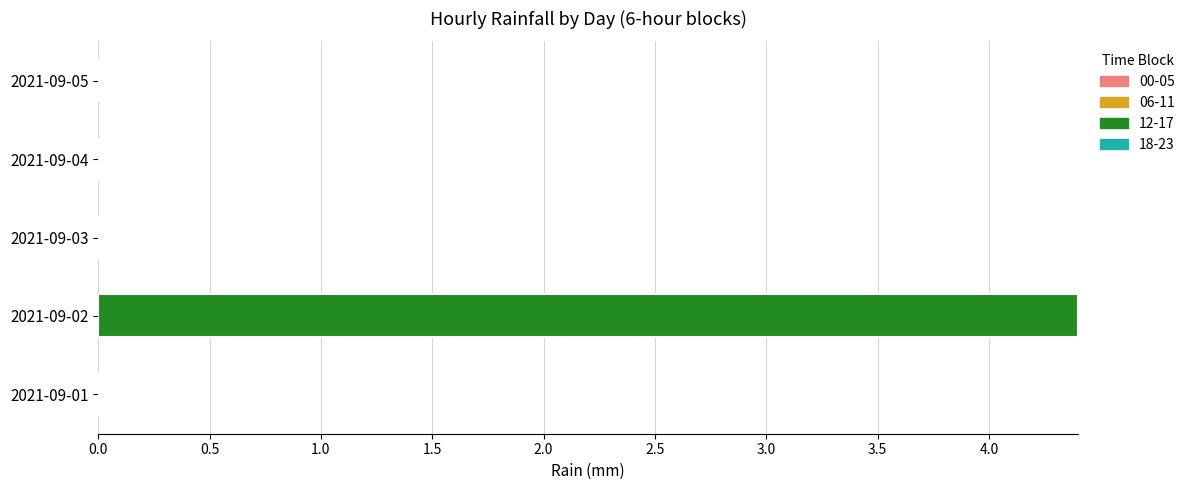

Reading bottom to top, transcribe all the data shown in this chart.

2021-09-01=0.0	2021-09-02=4.4	2021-09-03=0.0	2021-09-04=0.0	2021-09-05=0.0